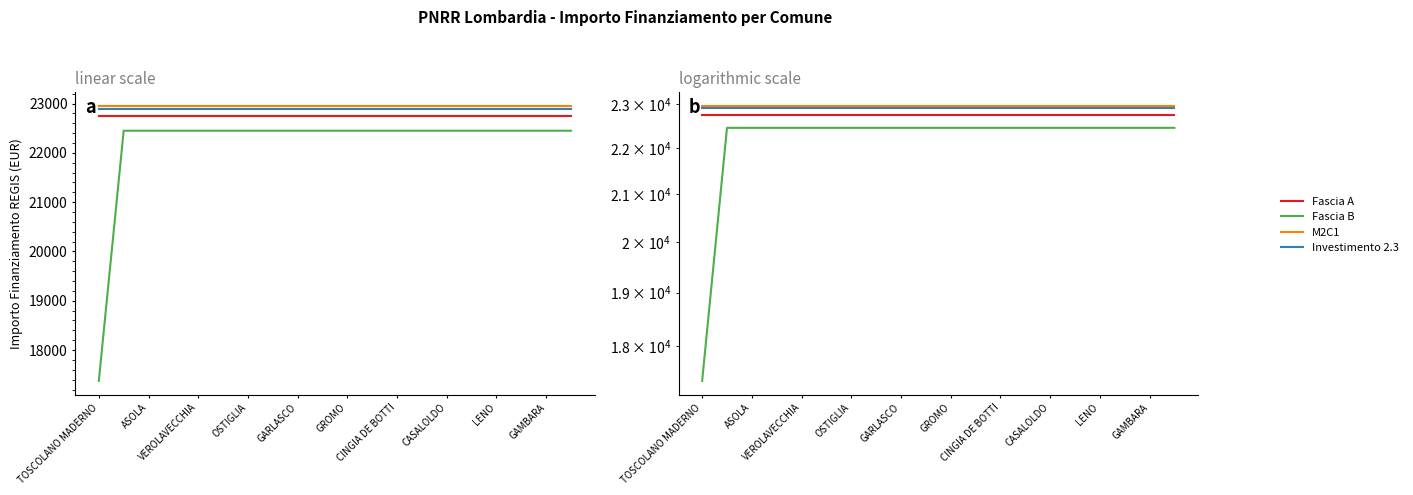

What is the lowest value of the Investimento 2.3 series?

22900.0